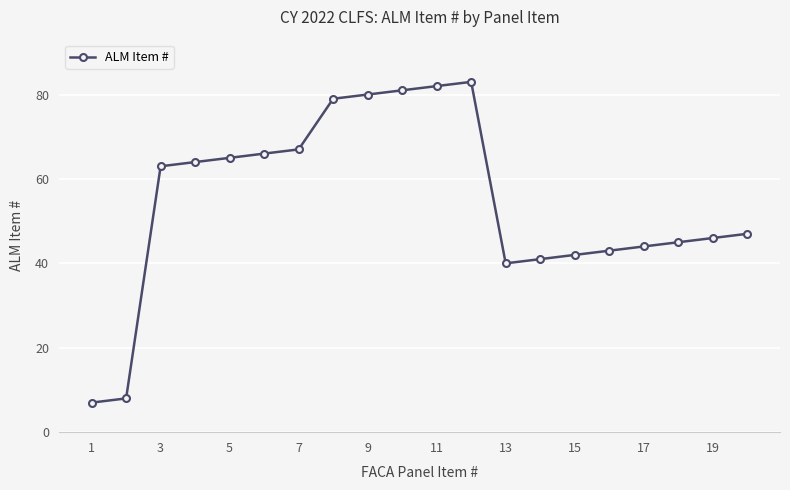

What is the difference between the maximum and minimum values?

76